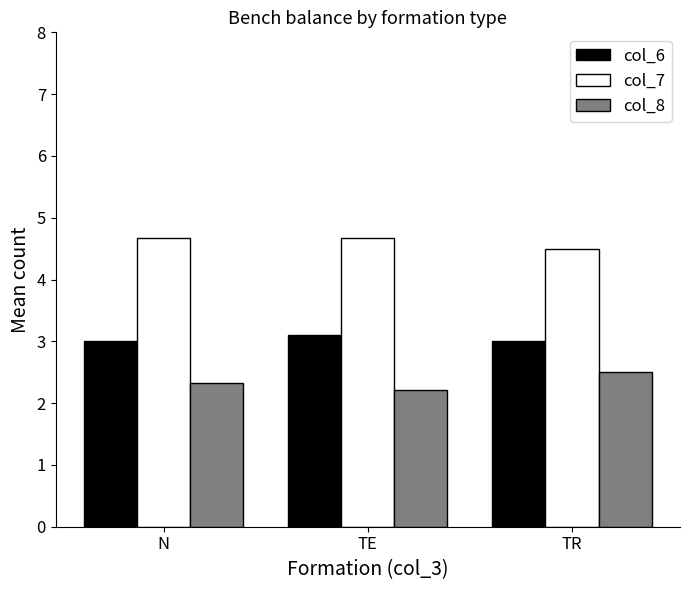

At which label is col_7 closest to 4?

TR